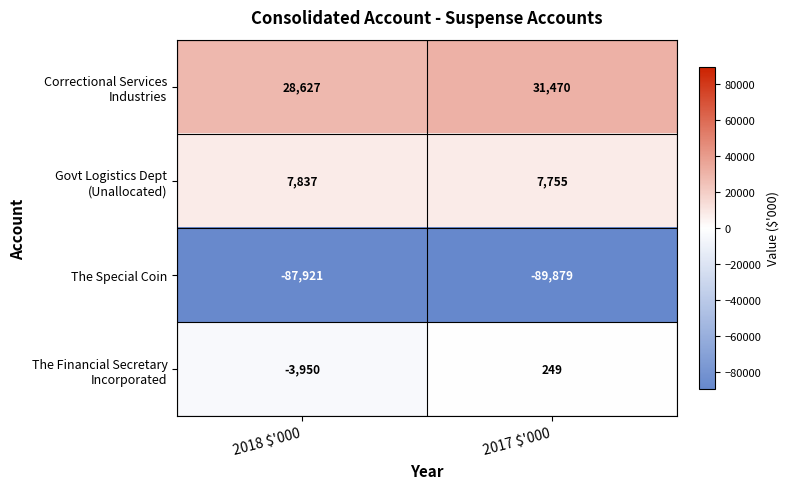

The value of The Special Coin at 2018 $'000 is -18843. True or false?

False